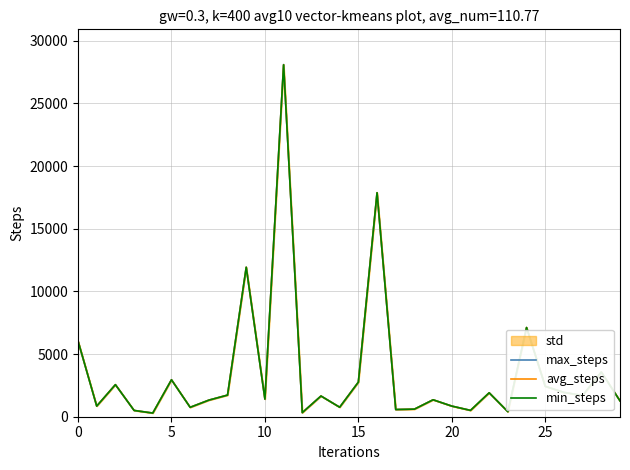

What are all the series names shown in the legend?

max_steps, avg_steps, min_steps